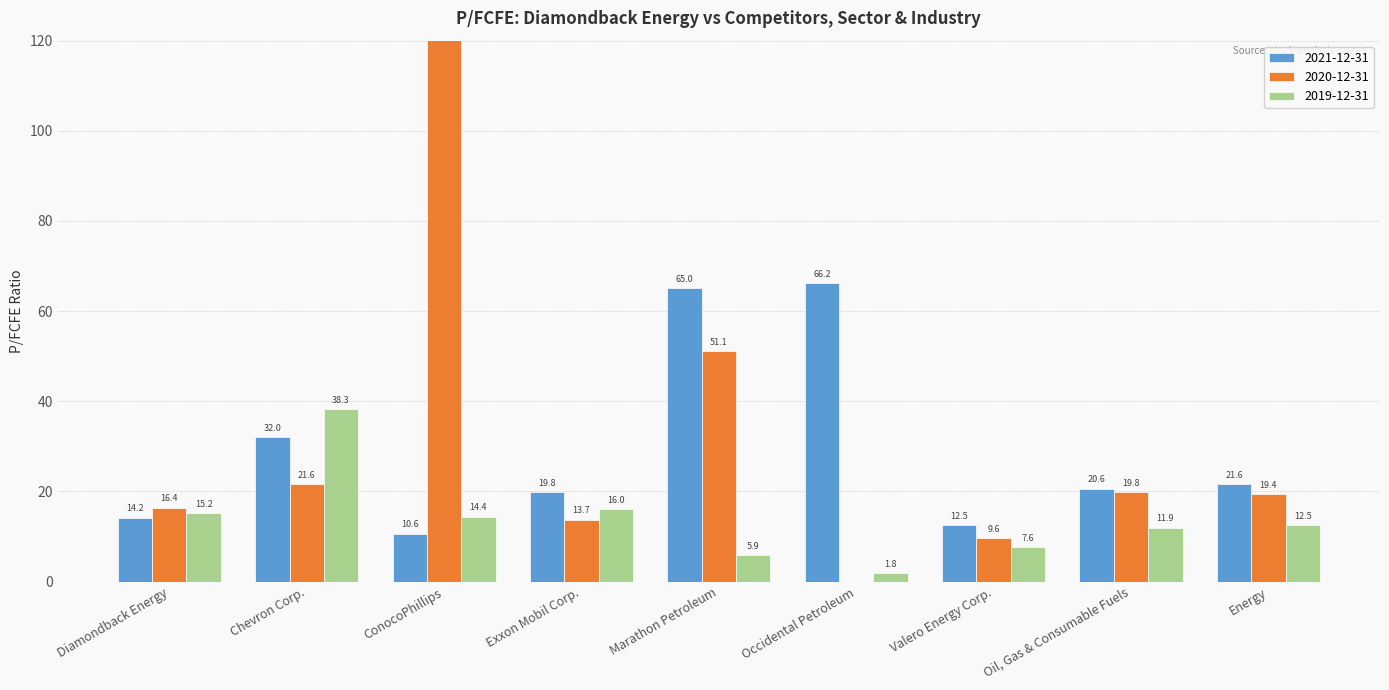

At which category is the sum across all series the highest?

ConocoPhillips